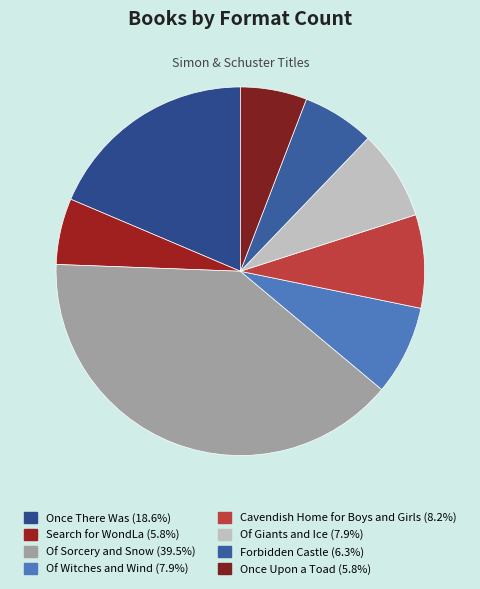

Does Once There Was represent more than half of the total?

No